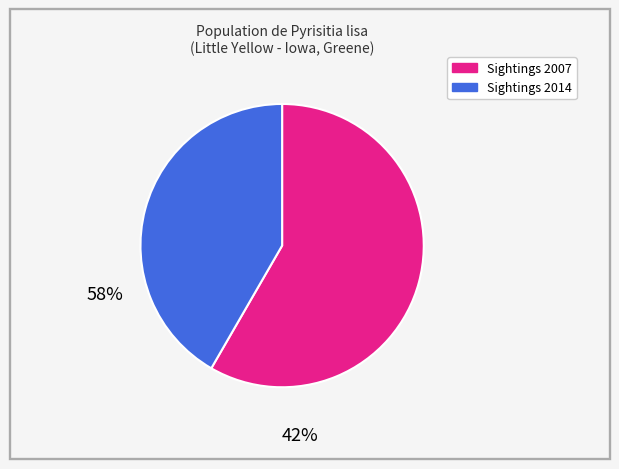

Is there a majority slice in this chart?

Yes